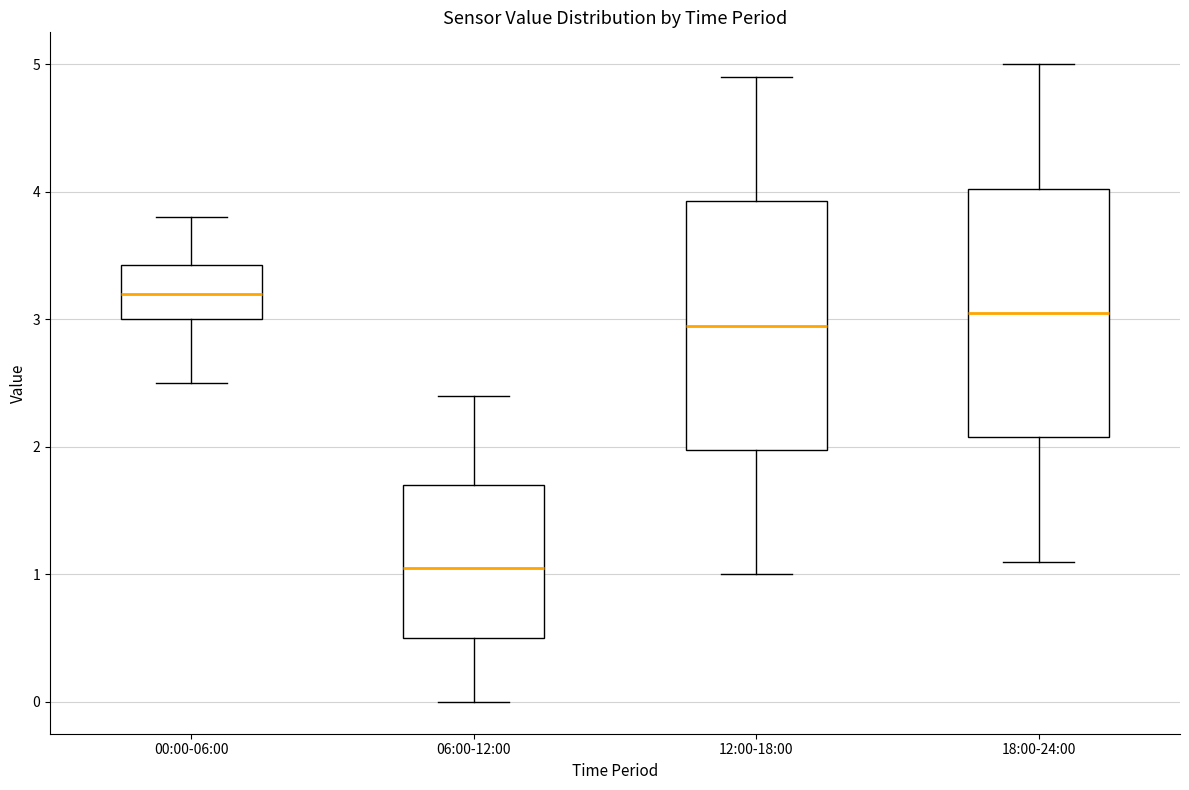

Reading left to right, read every box against the y-axis: the position of its median line, the range the box covers, and the ends of its whiskers. The values are not printed on the chart, so give them approximately, as read against the axis.

00:00-06:00: median 3.2, box 3.0 to 3.4, whiskers 2.5 to 3.8
06:00-12:00: median 1.1, box 0.5 to 1.7, whiskers 0.0 to 2.4
12:00-18:00: median 3.0, box 2.0 to 3.9, whiskers 1.0 to 4.9
18:00-24:00: median 3.1, box 2.1 to 4.0, whiskers 1.1 to 5.0